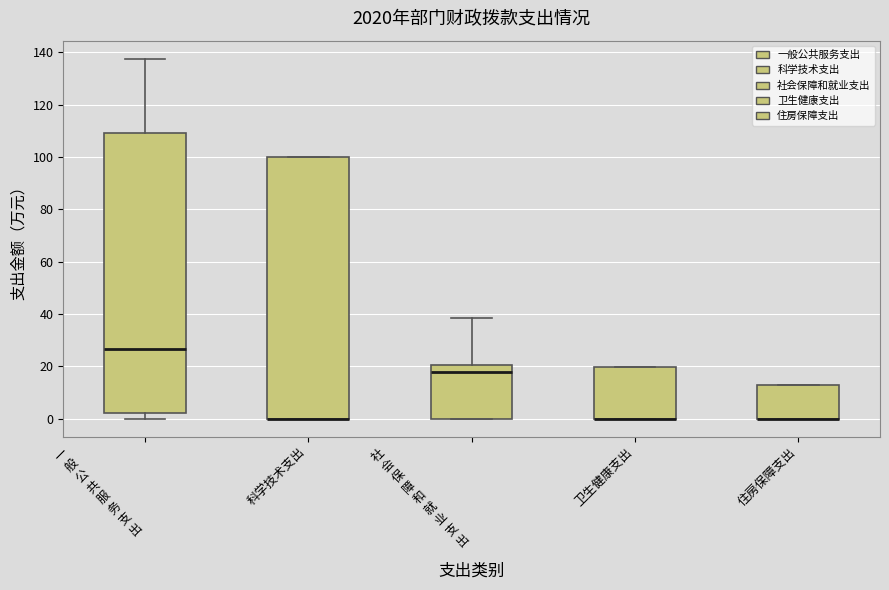

Where is the lower edge of the box for 卫生健康支出 on the y-axis? The values are not printed on the chart, so give them approximately, as read against the axis.

0